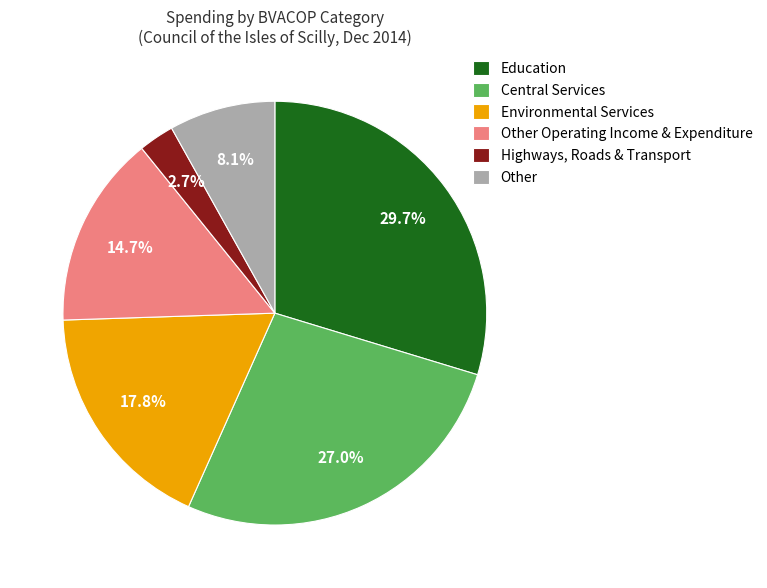

Rank the categories by value from highest to lowest.

Education, Central Services, Environmental Services, Other Operating Income & Expenditure, Other, Highways, Roads & Transport